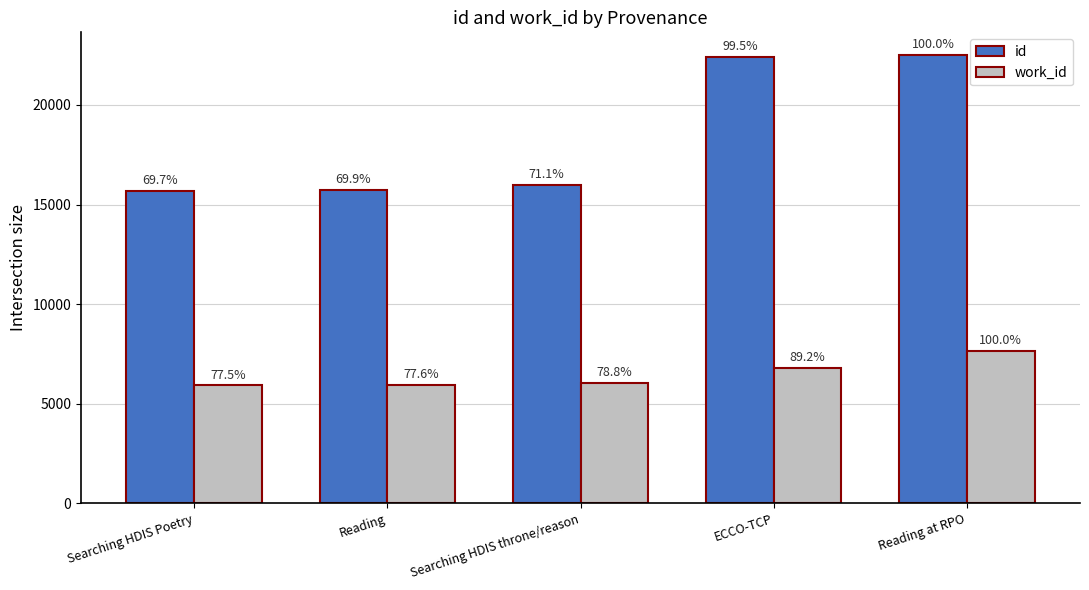

Reading left to right, transcribe all the data shown in this chart.

id: Searching HDIS Poetry=15698	Reading=15734	Searching HDIS throne/reason=15997	ECCO-TCP=22398	Reading at RPO=22513
work_id: Searching HDIS Poetry=5920	Reading=5925	Searching HDIS throne/reason=6023	ECCO-TCP=6816	Reading at RPO=7639